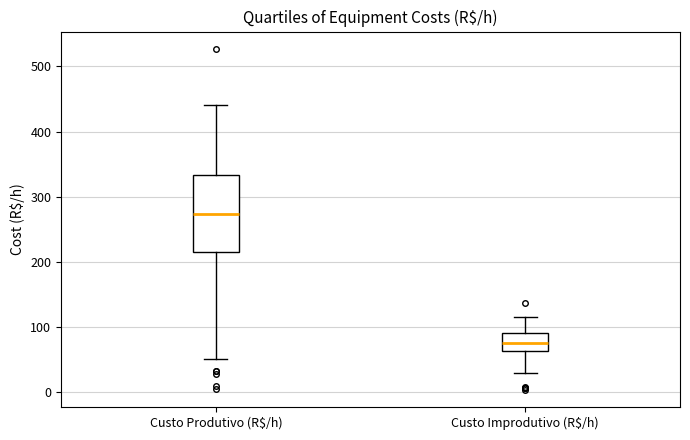

Reading left to right, read every box against the y-axis: the position of its median line, the range the box covers, and the ends of its whiskers. The values are not printed on the chart, so give them approximately, as read against the axis.

Custo Produtivo (R$/h): median 270, box 220 to 330, whiskers 50 to 440
Custo Improdutivo (R$/h): median 80, box 60 to 90, whiskers 30 to 120